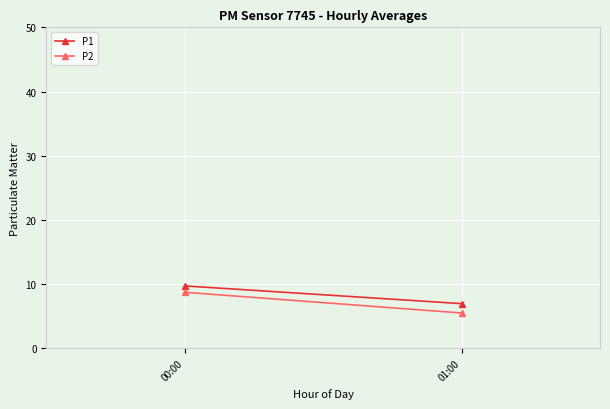

How many values in the P2 series are below 8?

1